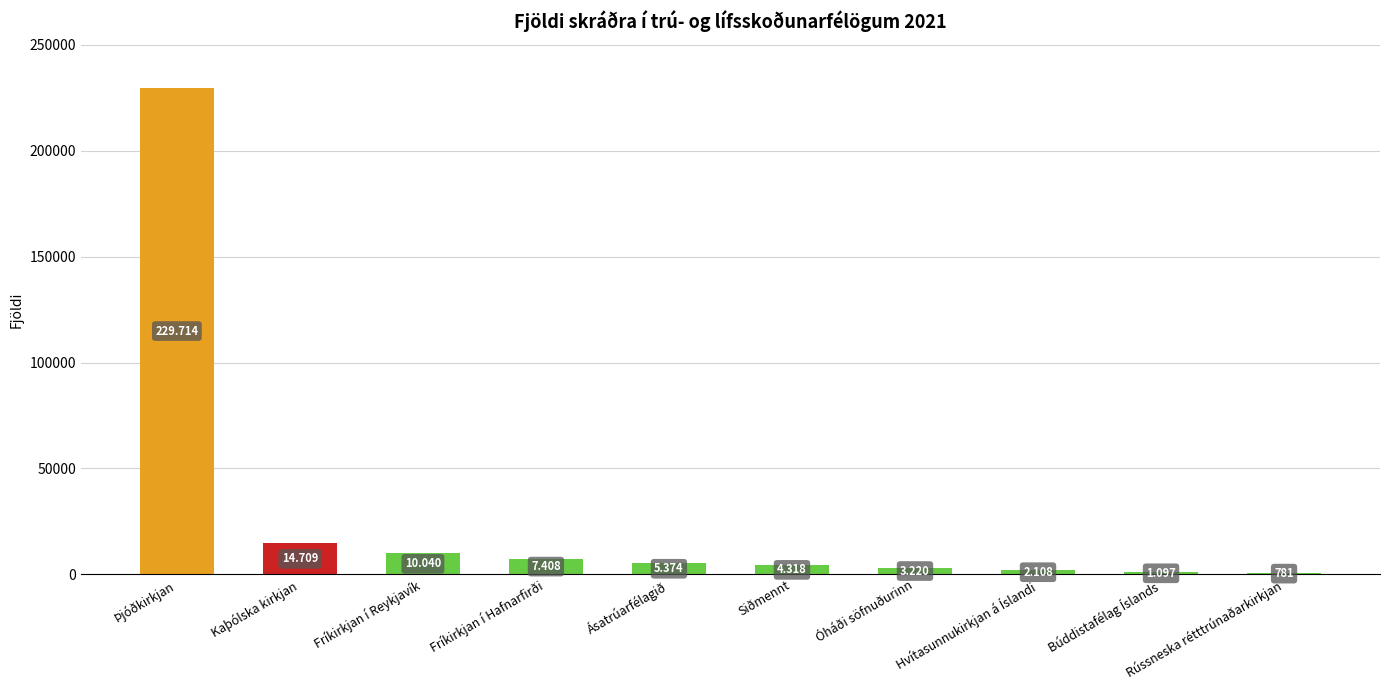

How many bars are there in total?

10